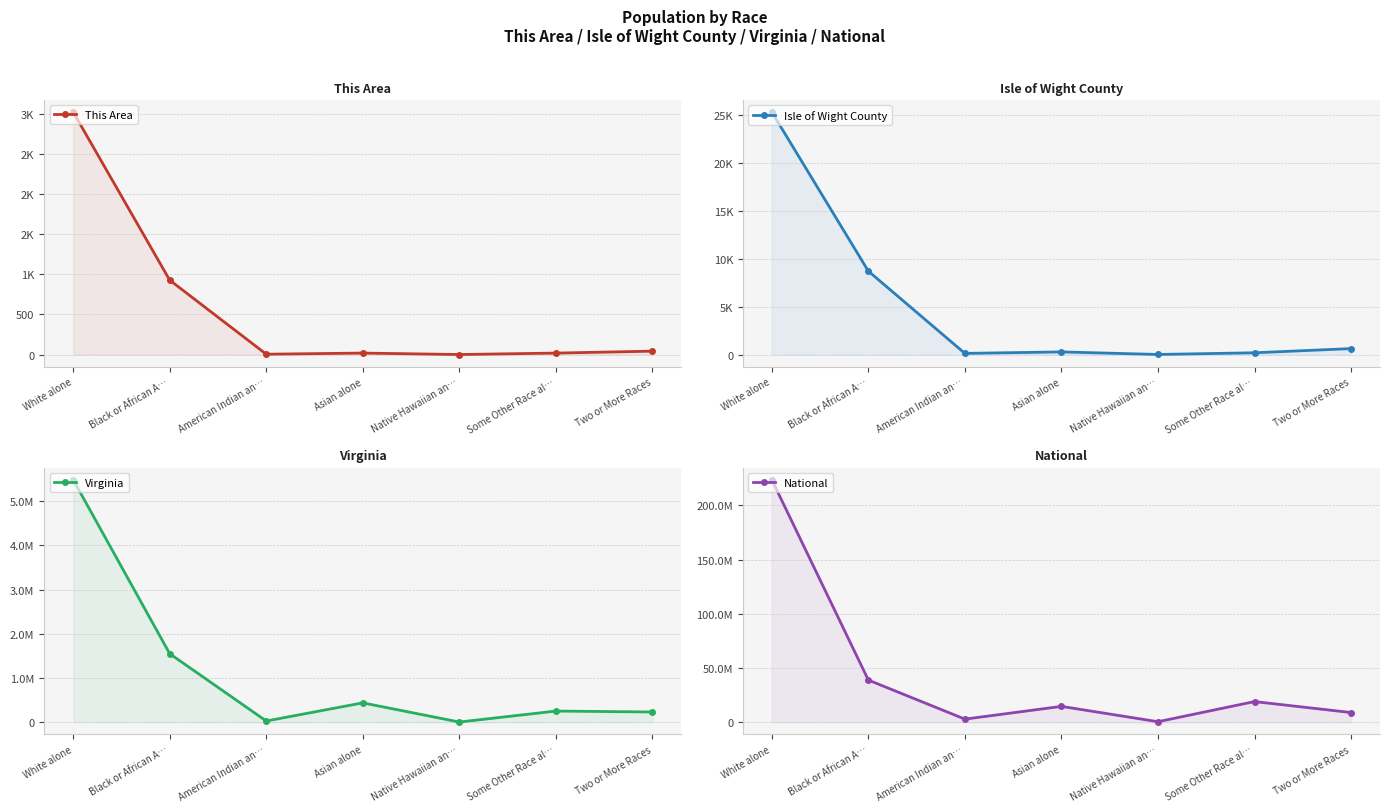

Which series has the widest spread of values?

National